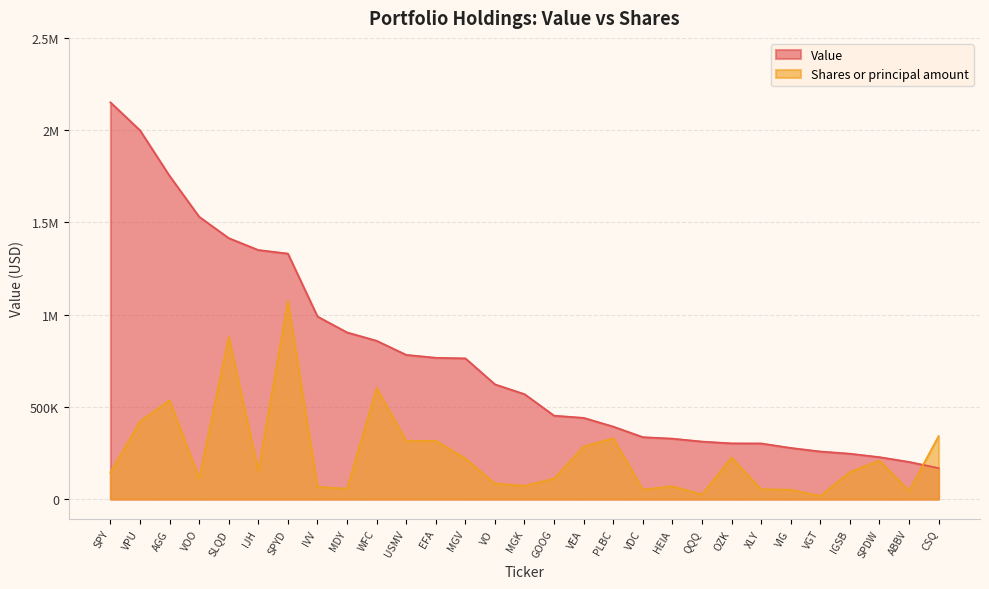

True or false: Value has a value of 258221.0 at VGT.

True